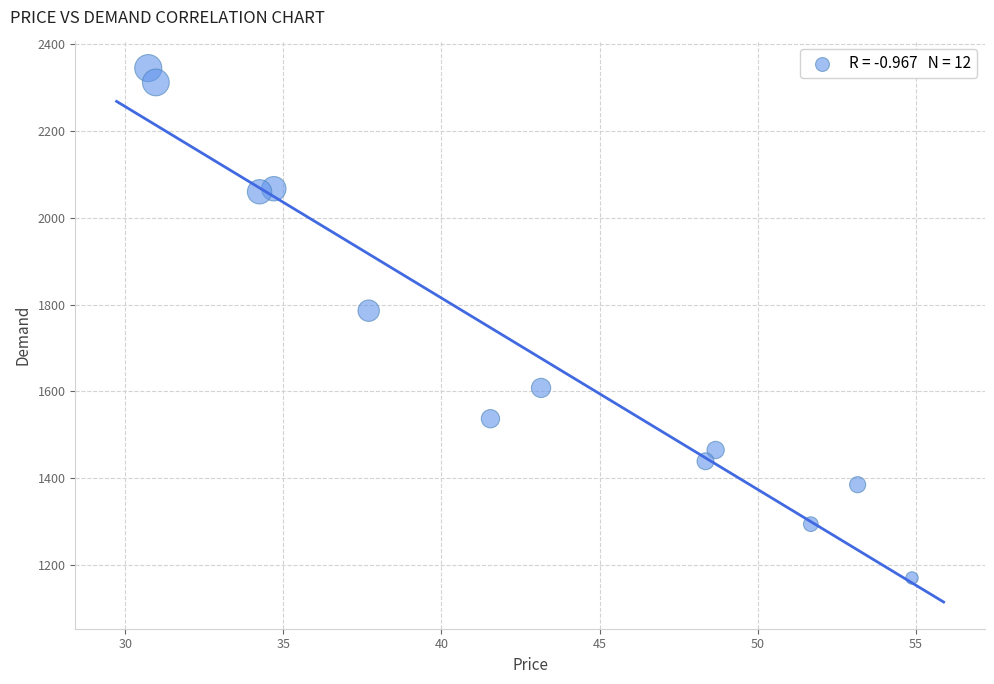

What is the range of Y values (max minus min)?

1175